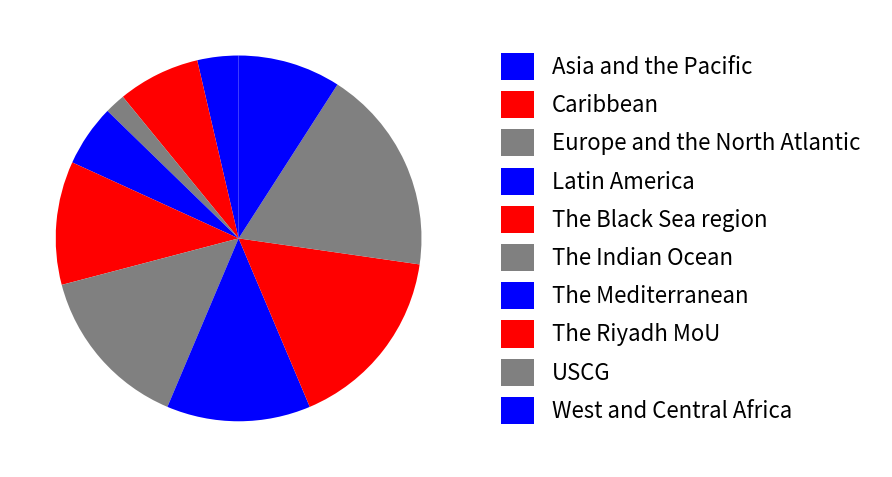

How many segments does this pie chart have?

10